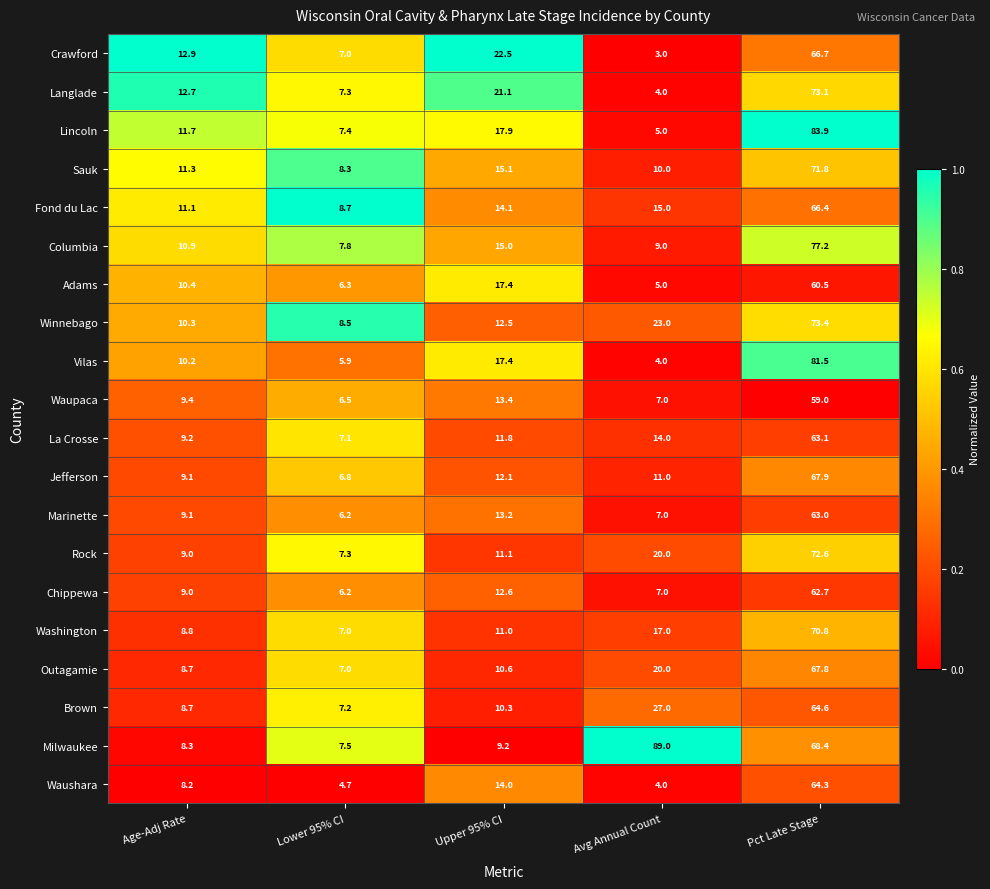

What is the total value across all series at Age-Adj Rate?

199.0